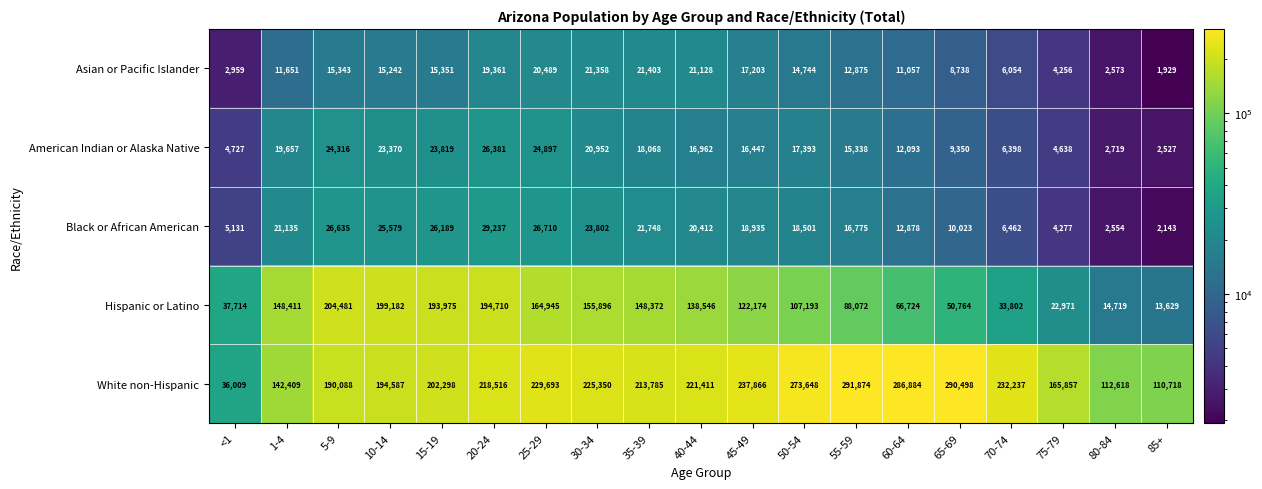

List the series in order of their peak value, lowest first.

Asian or Pacific Islander, American Indian or Alaska Native, Black or African American, Hispanic or Latino, White non-Hispanic